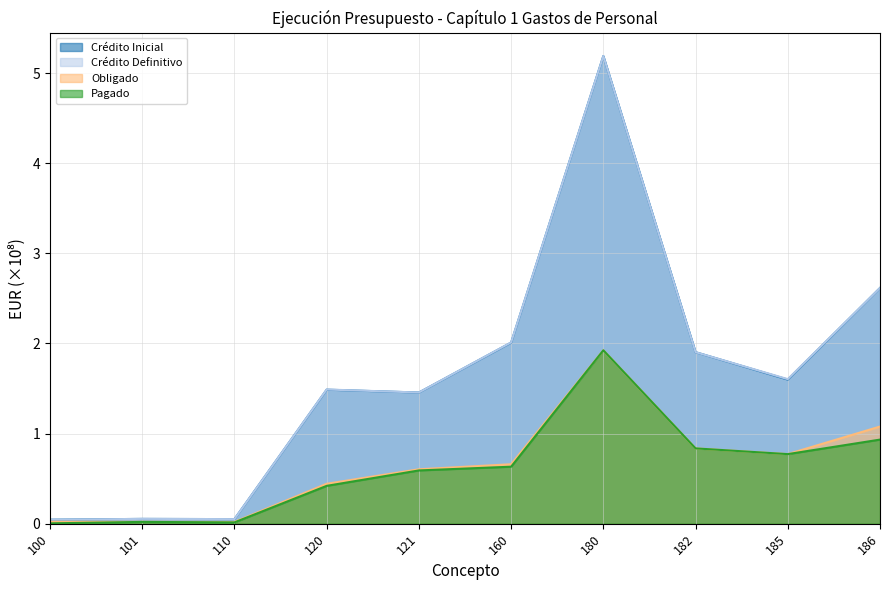

True or false: Pagado has a value of 0.0 at 101.

True